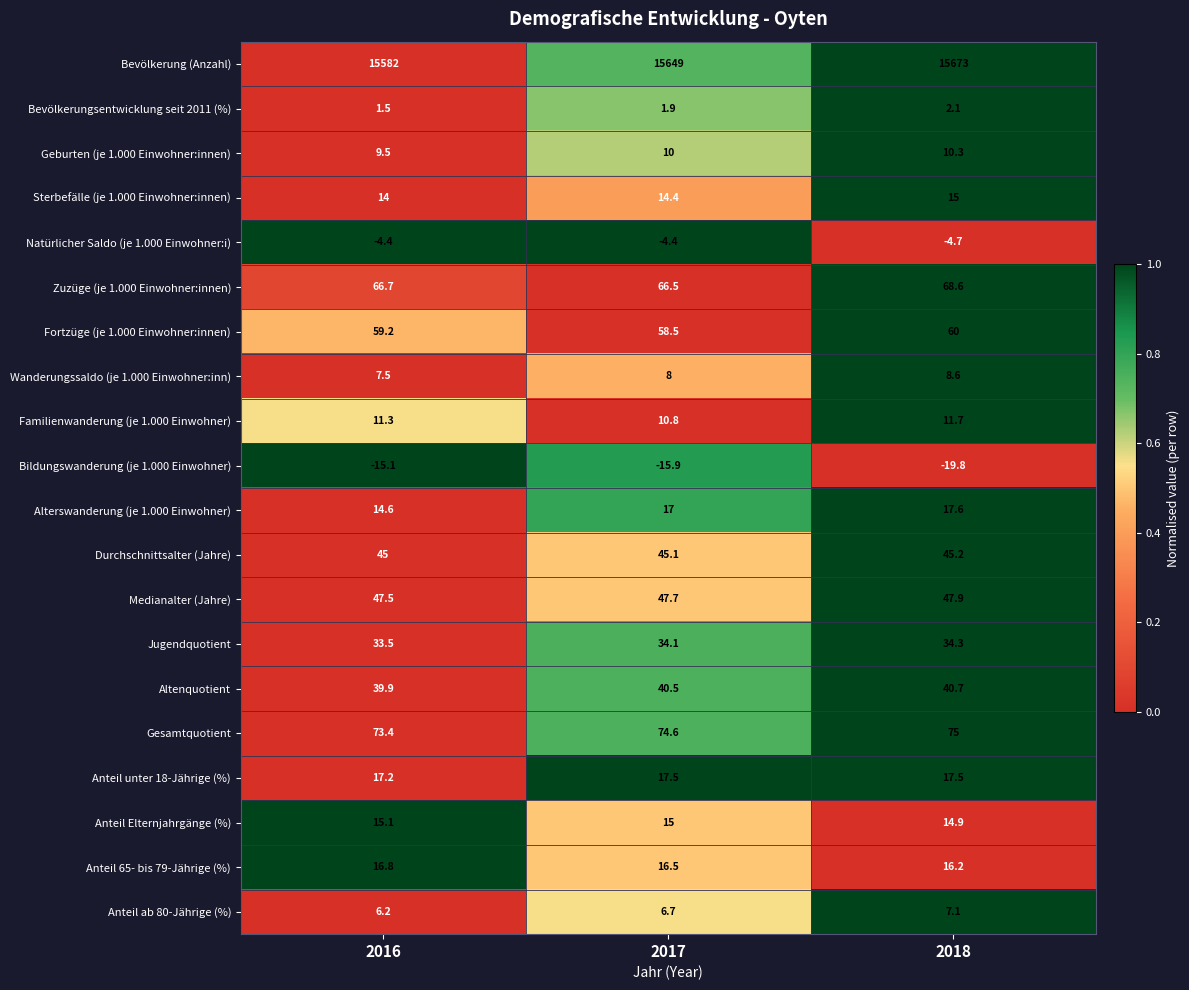

How many series are shown in this chart?

20